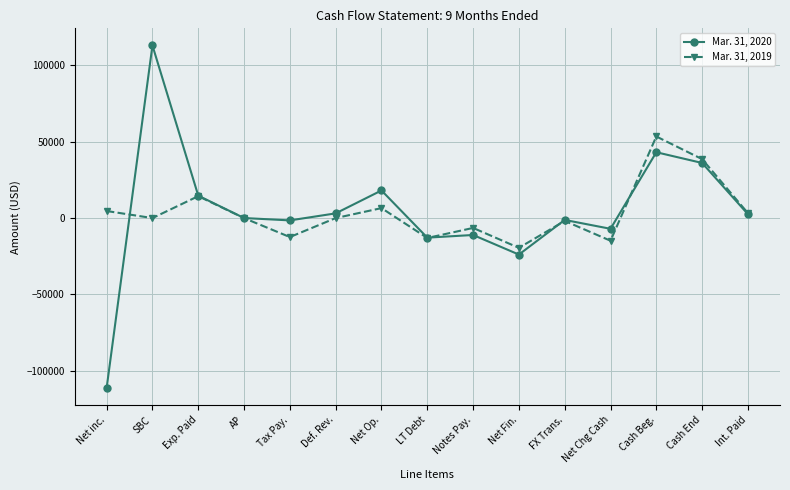

What is the spread (max minus min) of values at Notes Pay.?

4613